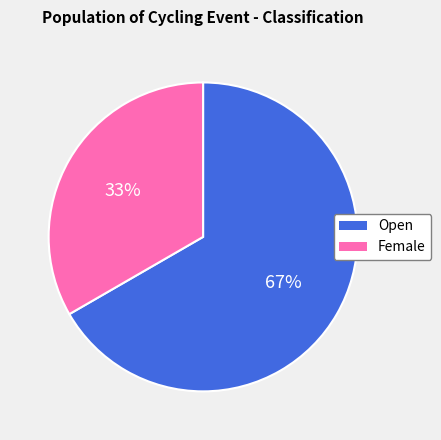

To the nearest percent, what is the combined percentage of Female and Open?

100%